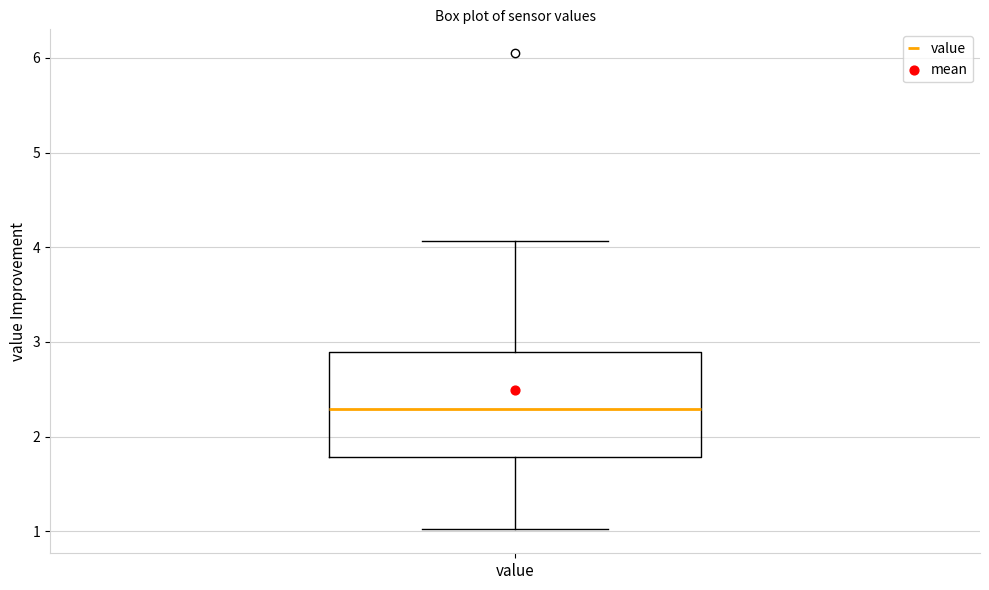

Where does the lower whisker of the box for value end on the y-axis? The values are not printed on the chart, so give them approximately, as read against the axis.

1.0